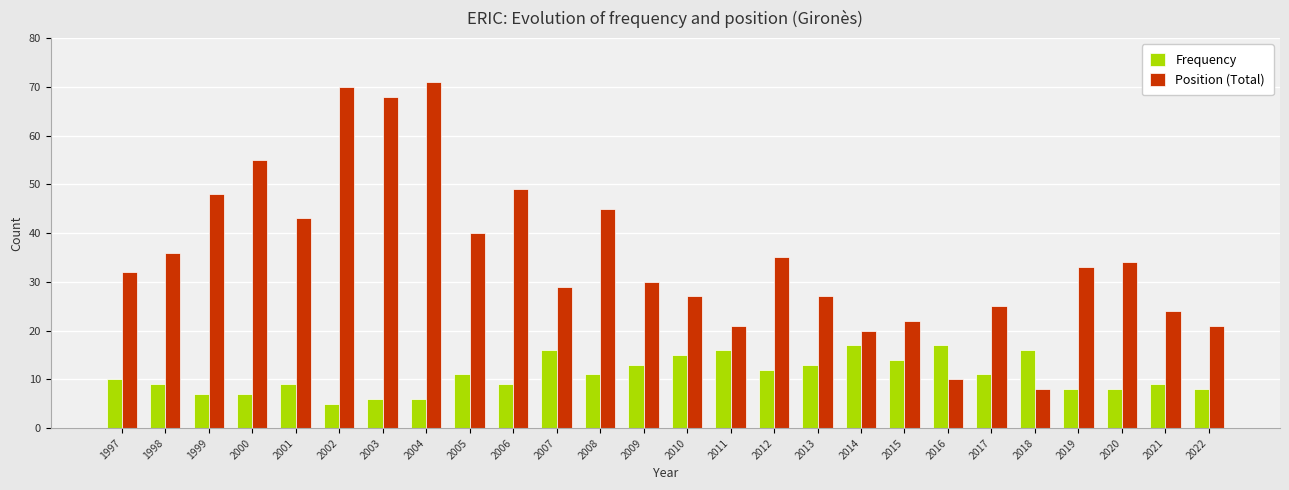

The value of Frequency at 2003 is 6. True or false?

True